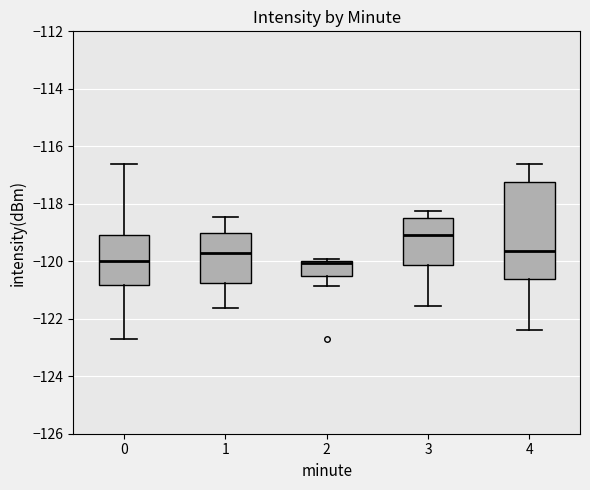

Reading left to right, read every box against the y-axis: the position of its median line, the range the box covers, and the ends of its whiskers. The values are not printed on the chart, so give them approximately, as read against the axis.

0: median -120.0, box -120.8 to -119.0, whiskers -122.8 to -116.6
1: median -119.8, box -120.8 to -119.0, whiskers -121.6 to -118.4
2: median -120.0 (drawn on the box's upper edge), box -120.6 to -120.0, whiskers -120.8 to -120.0 (just above the box's upper edge)
3: median -119.0, box -120.2 to -118.4, whiskers -121.6 to -118.2
4: median -119.6, box -120.6 to -117.2, whiskers -122.4 to -116.6